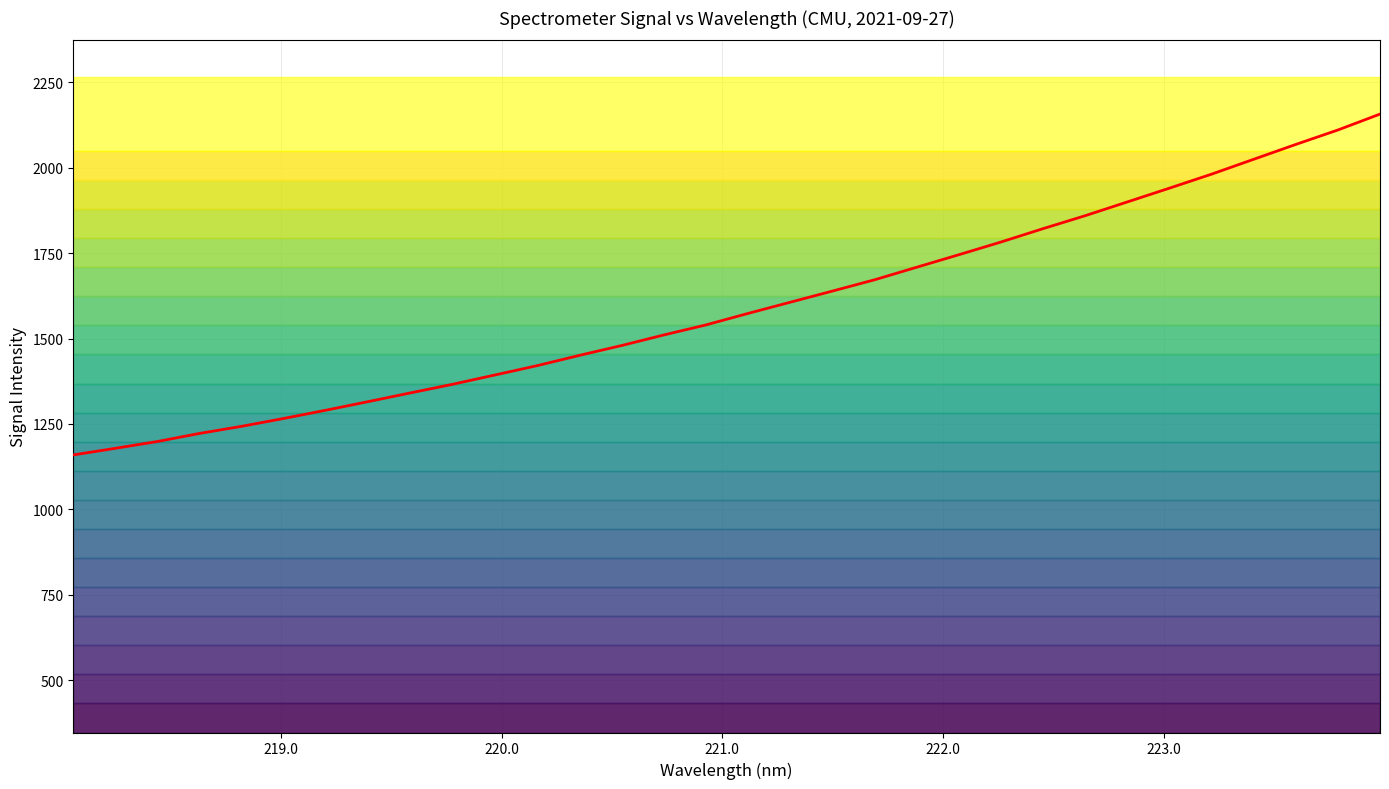

What is the average value?

1592.5